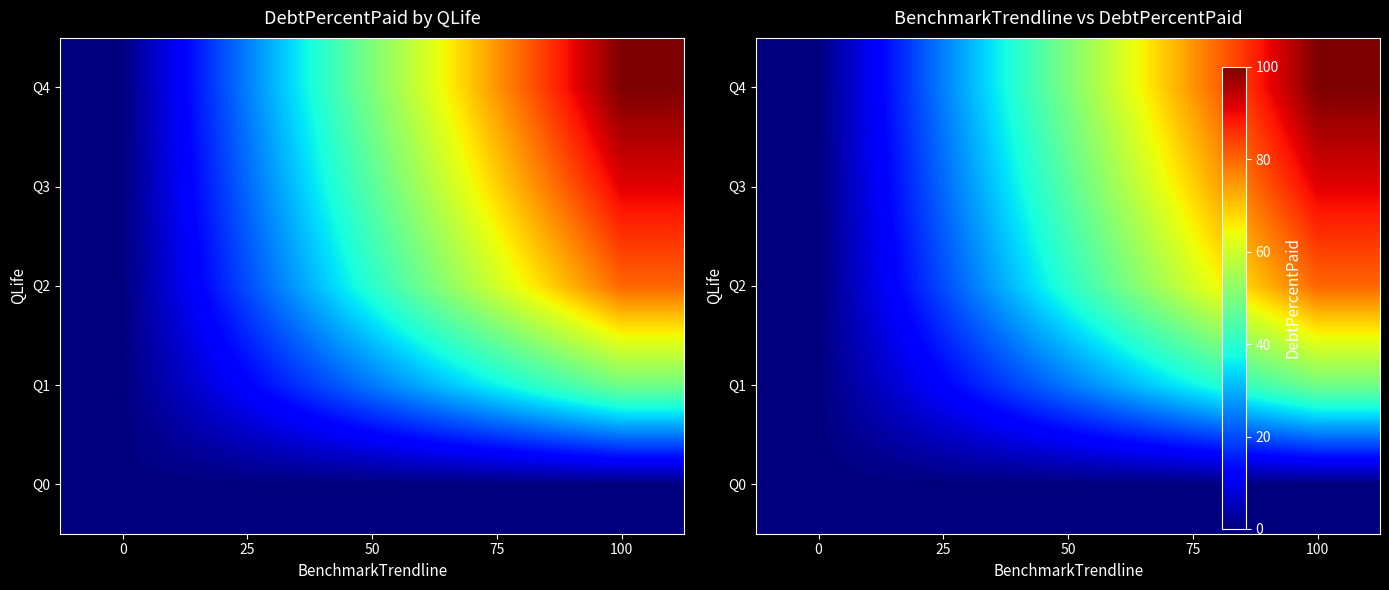

What value does the Q1 series have at 100?

48.6